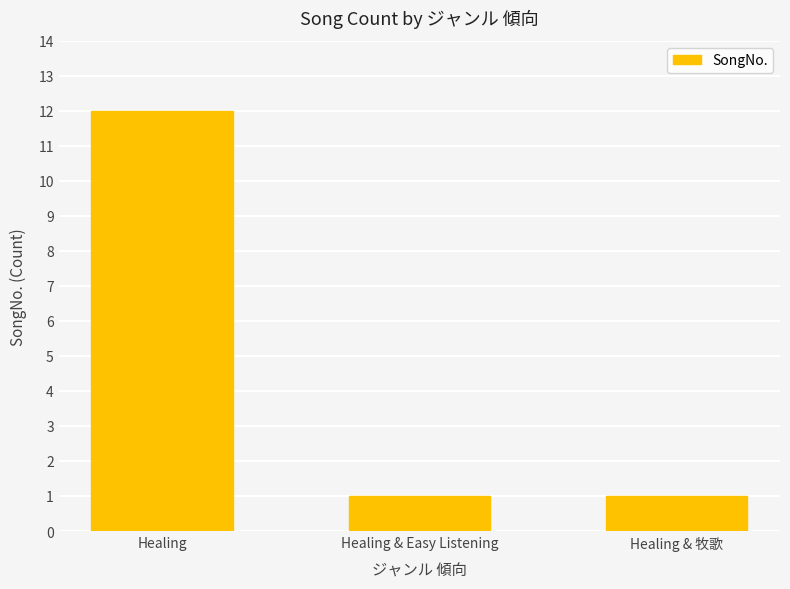

The chart shows a value of 1 at Healing & 牧歌. True or false?

True